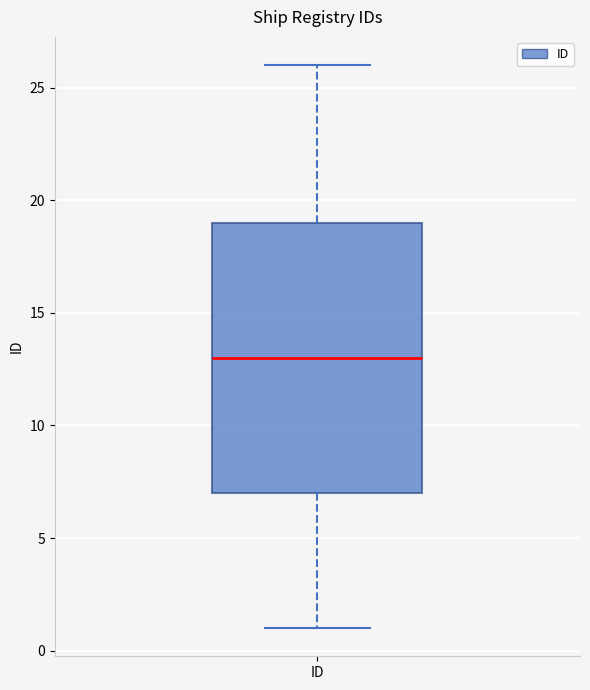

Read this box plot against the y-axis: the position of the median line, the range covered by the box, and the ends of both whiskers. The values are not printed on the chart, so give them approximately, as read against the axis.

median 13, box 7 to 19, whiskers 1 to 26